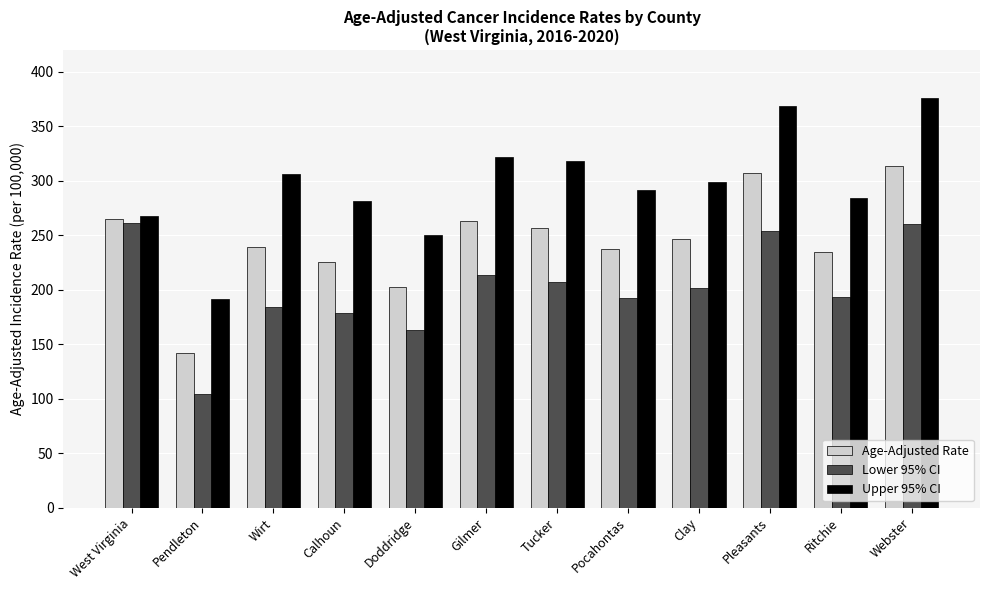

What is the total value across all series at Gilmer?

798.4